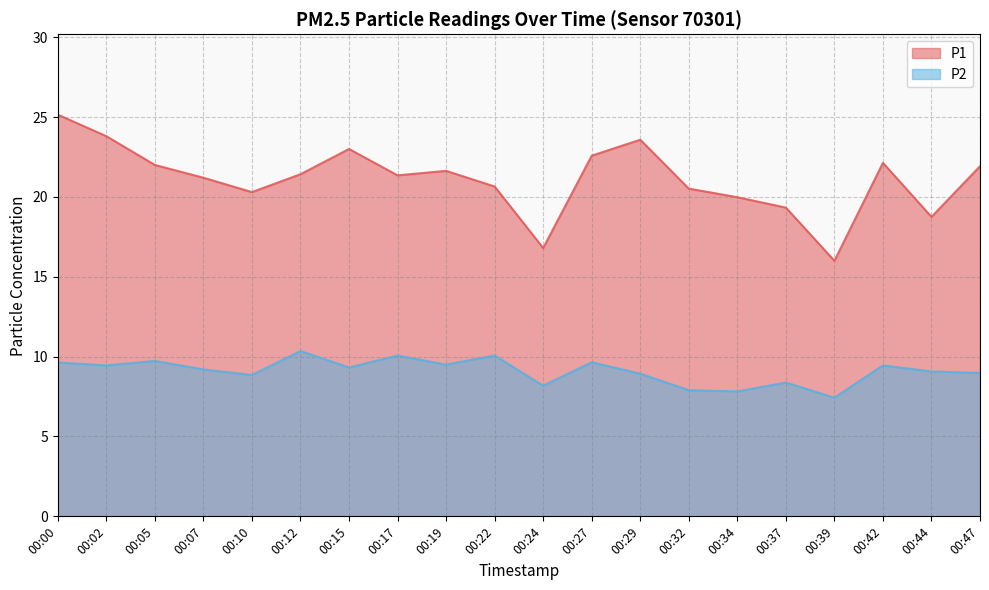

Between 00:02 and 00:10, which is larger?

00:02